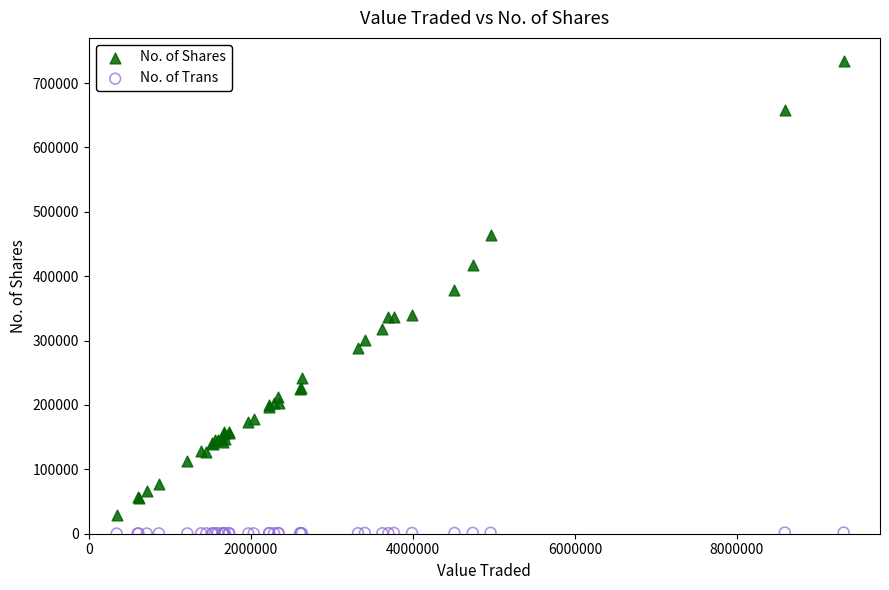

Across all series, what Y value is closest to 366843?

379281